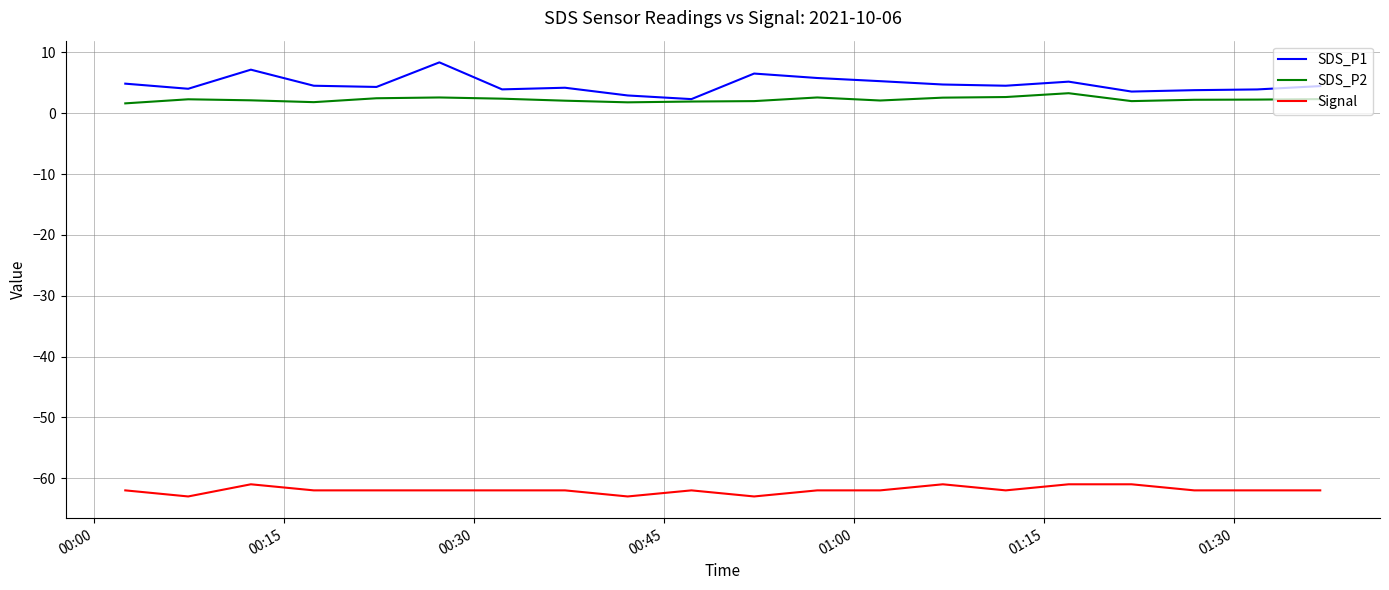

What is the maximum value shown in the chart?

8.4